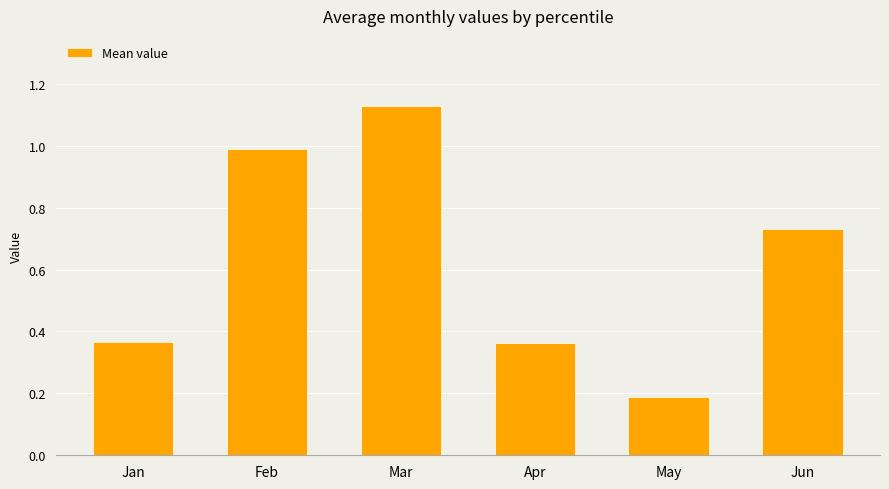

Count the number of categories in the chart.

6